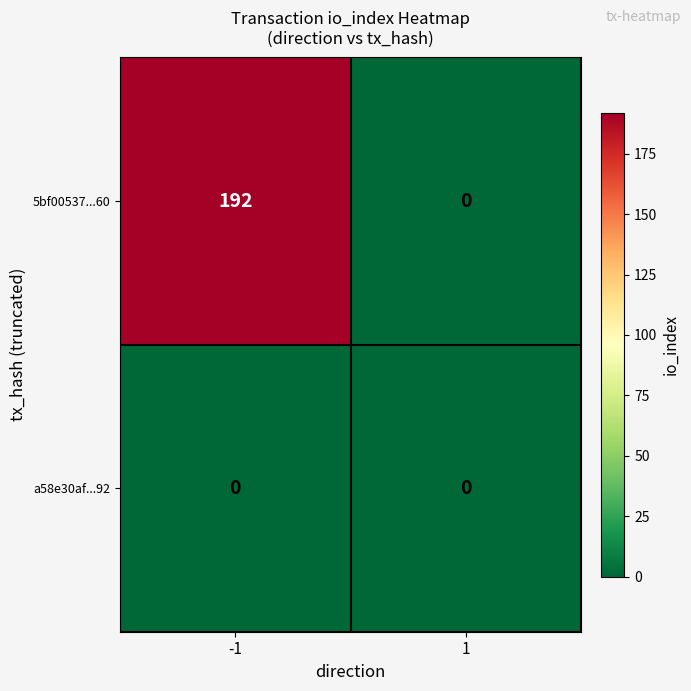

At -1, list the series in order from smallest to largest.

a58e30af...92, 5bf00537...60